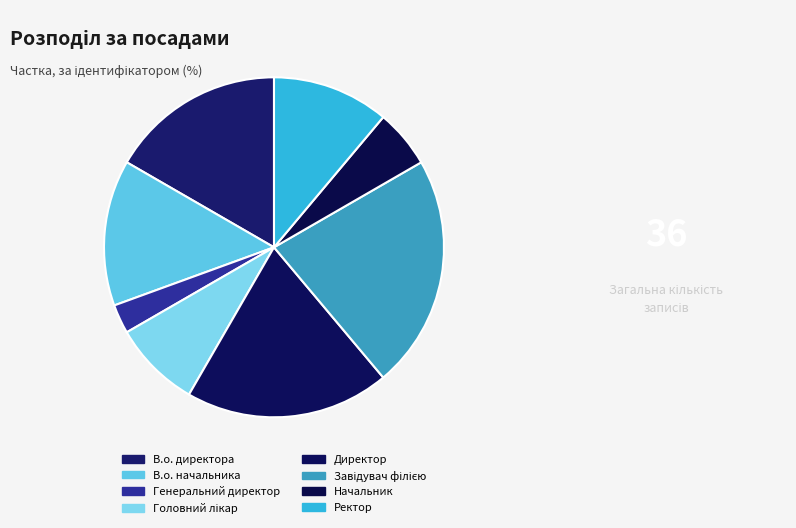

To the nearest percent, what percentage of the pie is В.о. начальника?

14%